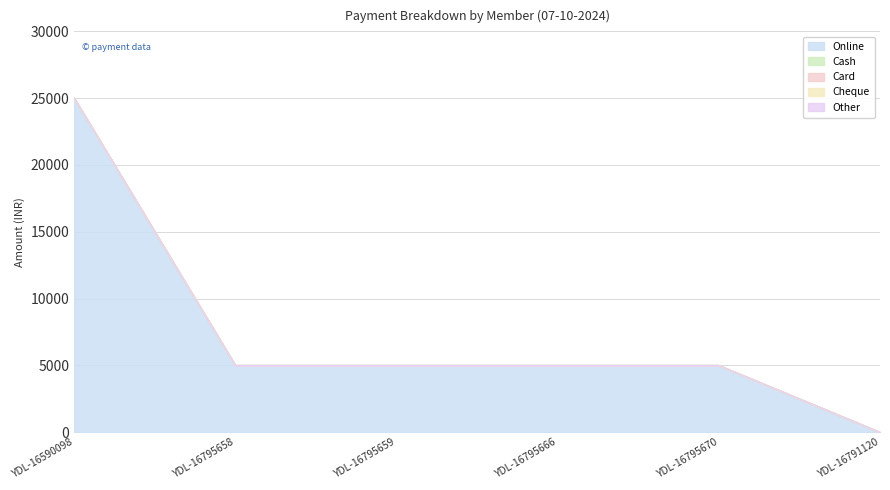

Which category has the highest value in the Online series?

YDL-16590098